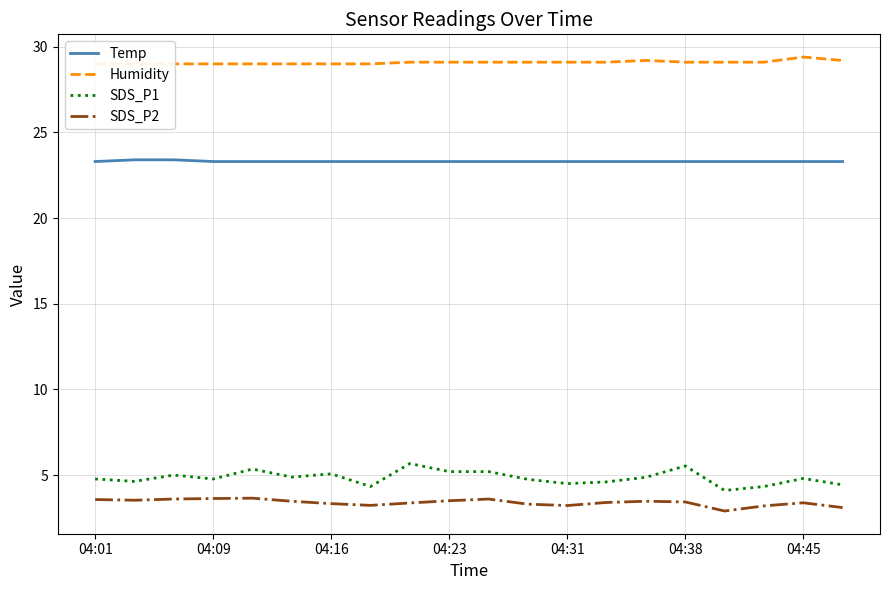

What is the average value of the Temp series?

23.3